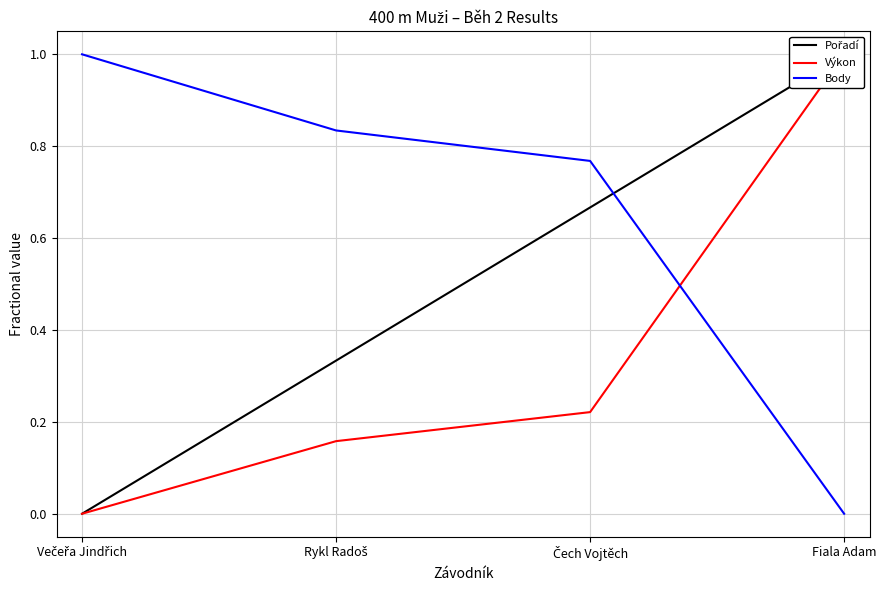

Which series has the widest spread of values?

Pořadí